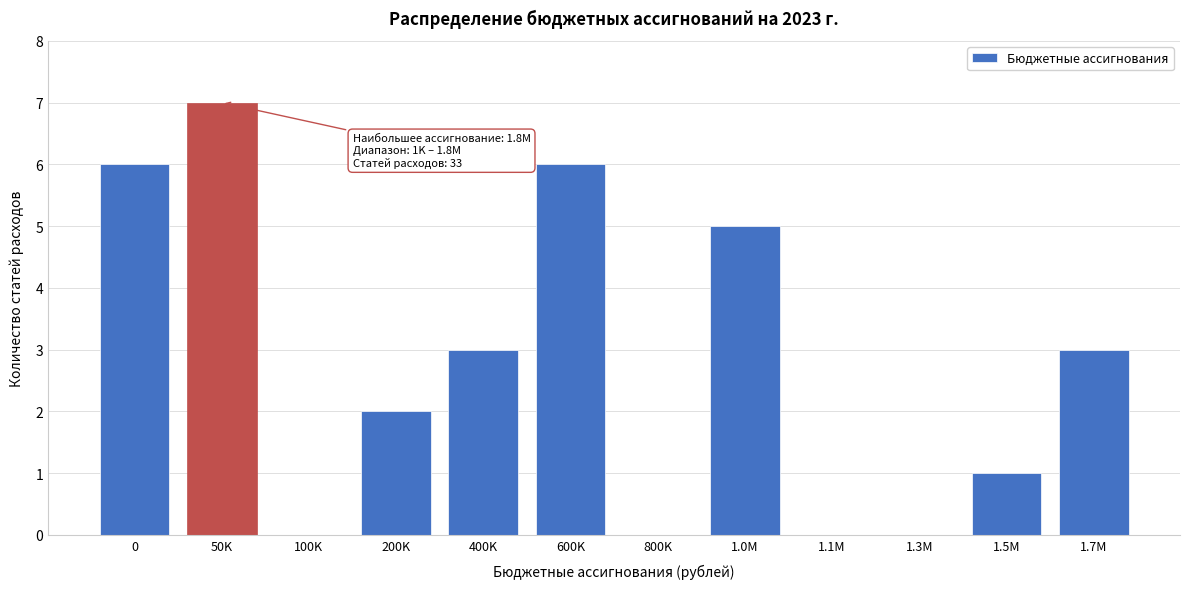

Reading right to left, what are all the values shown in this chart?

1.7M=3	1.5M=1	1.3M=0	1.1M=0	1.0M=5	800K=0	600K=6	400K=3	200K=2	100K=0	50K=7	0=6